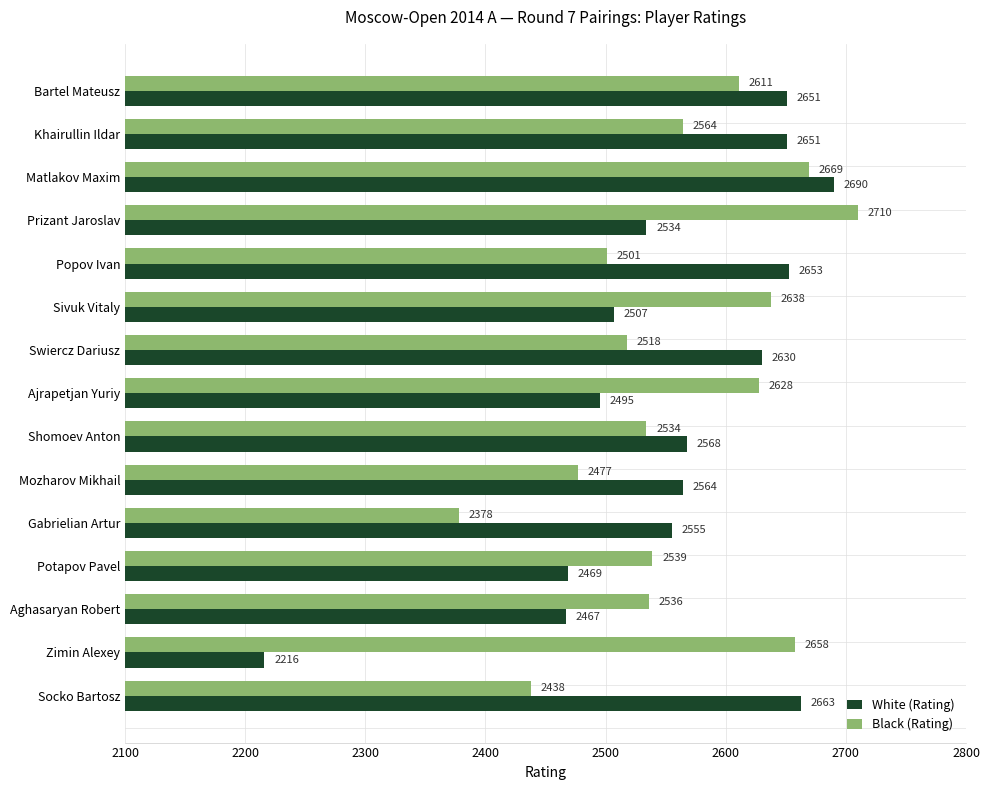

Rank the series at Potapov Pavel from lowest to highest value.

White (Rating), Black (Rating)